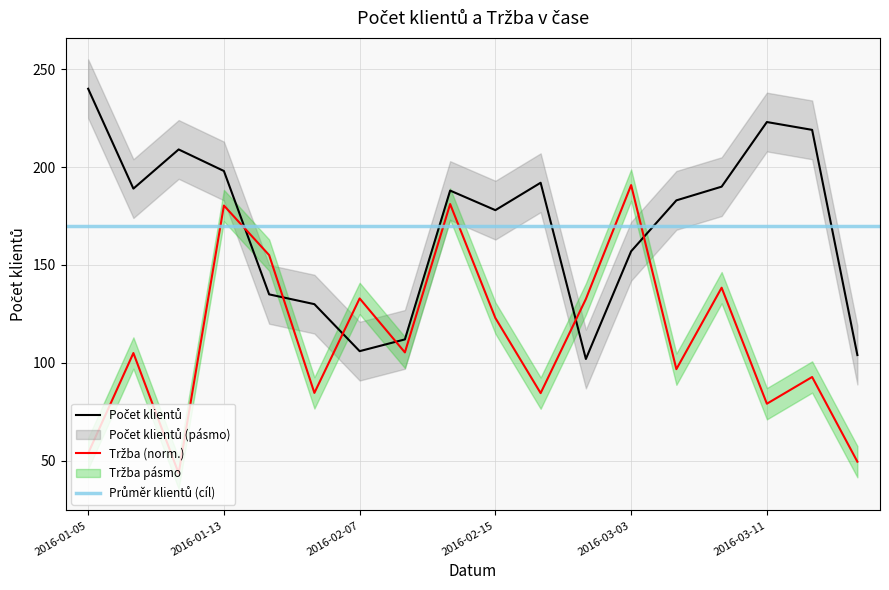

What is the highest value of the Počet klientů series?

240.0